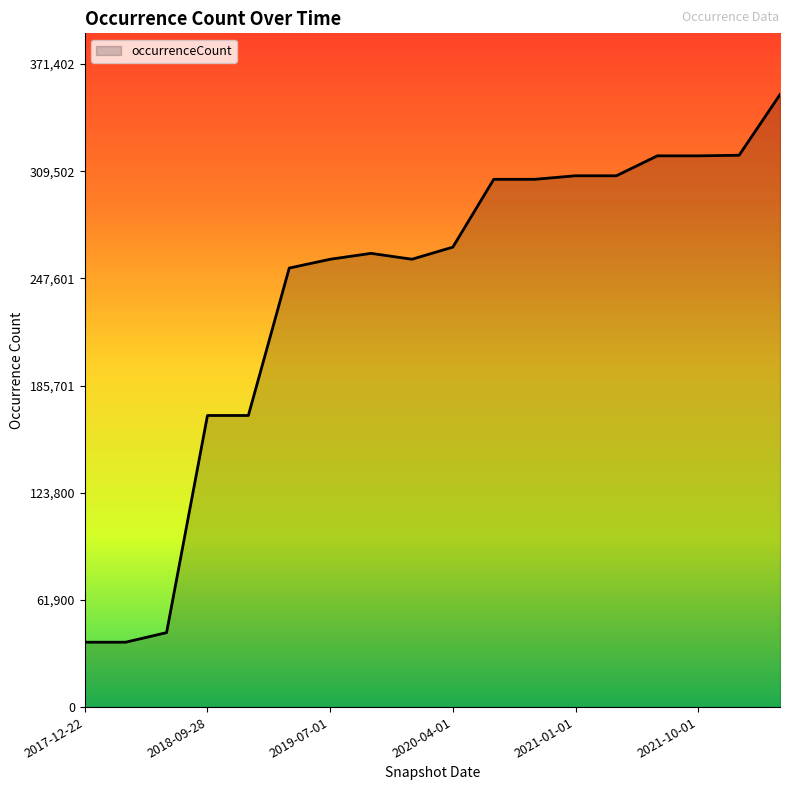

What is the maximum value shown in the chart?

353717